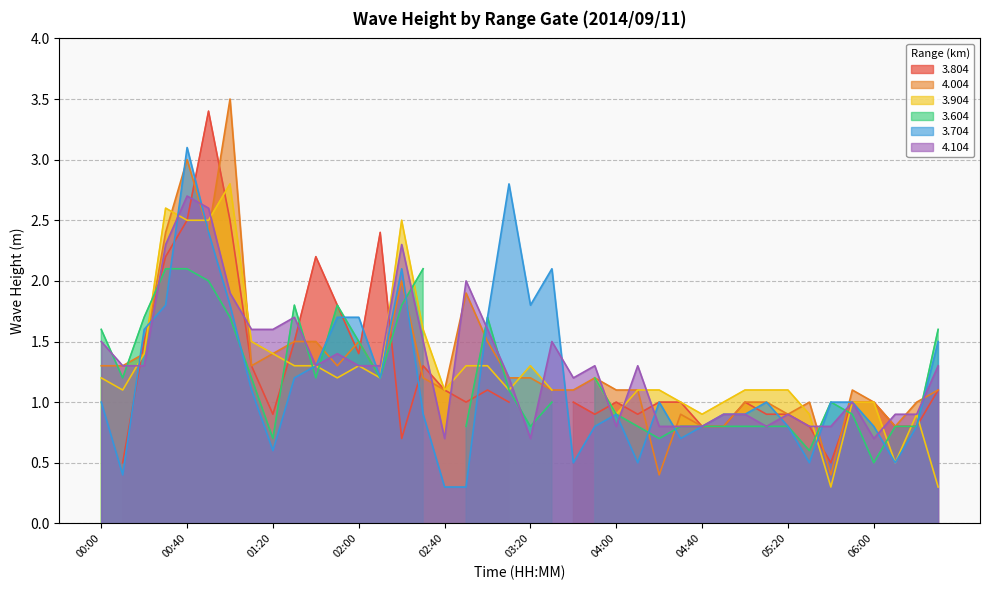

Where is 3.704 nearest to the value 1?

00:00